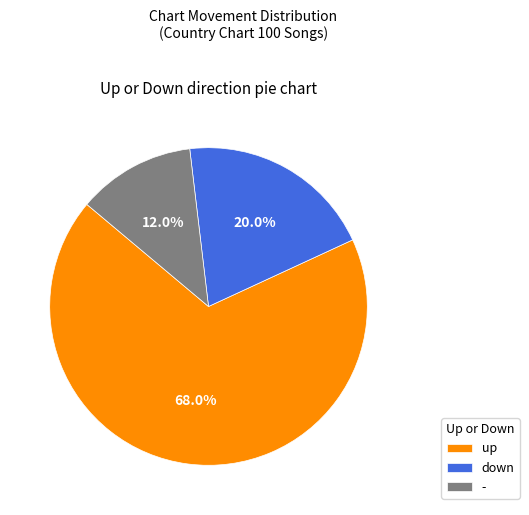

Between down and -, which is larger?

down